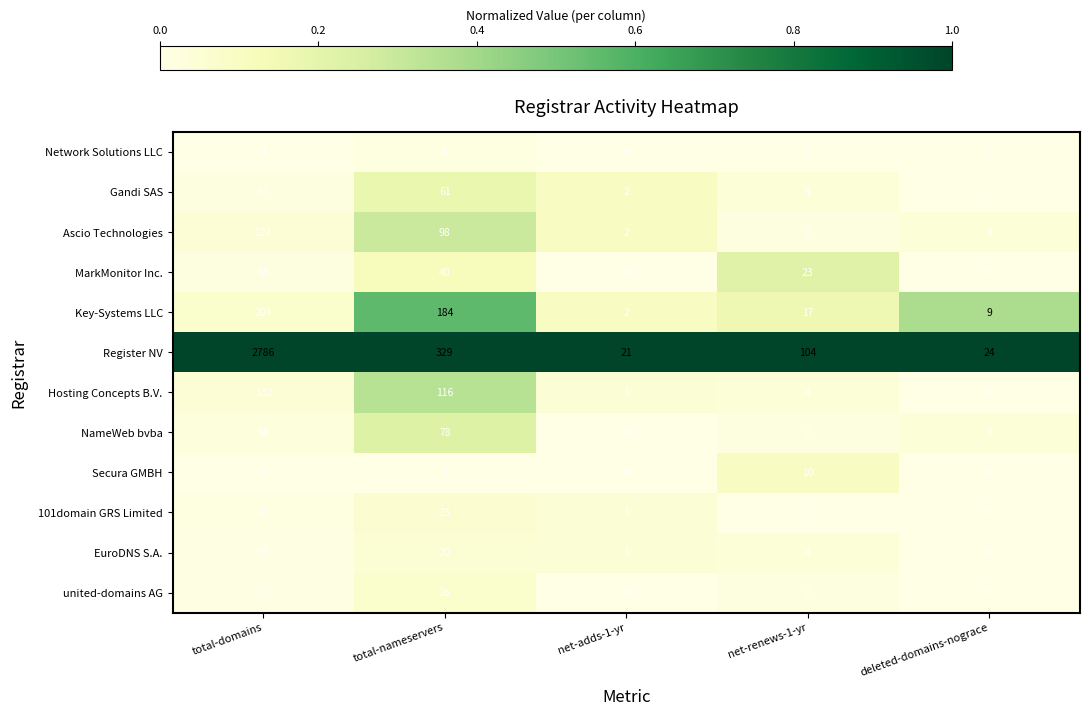

Which series has the widest spread of values?

Register NV